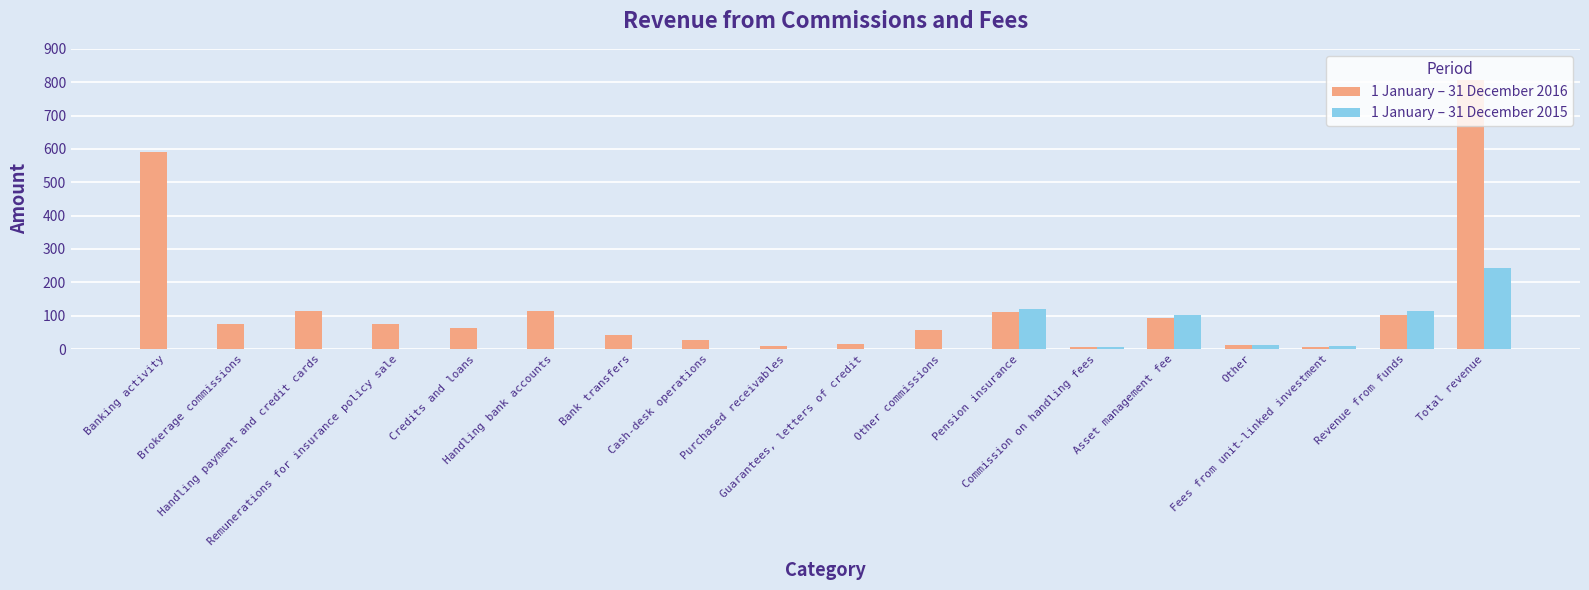

Which series changed the most between Pension insurance and Total revenue?

1 January – 31 December 2016